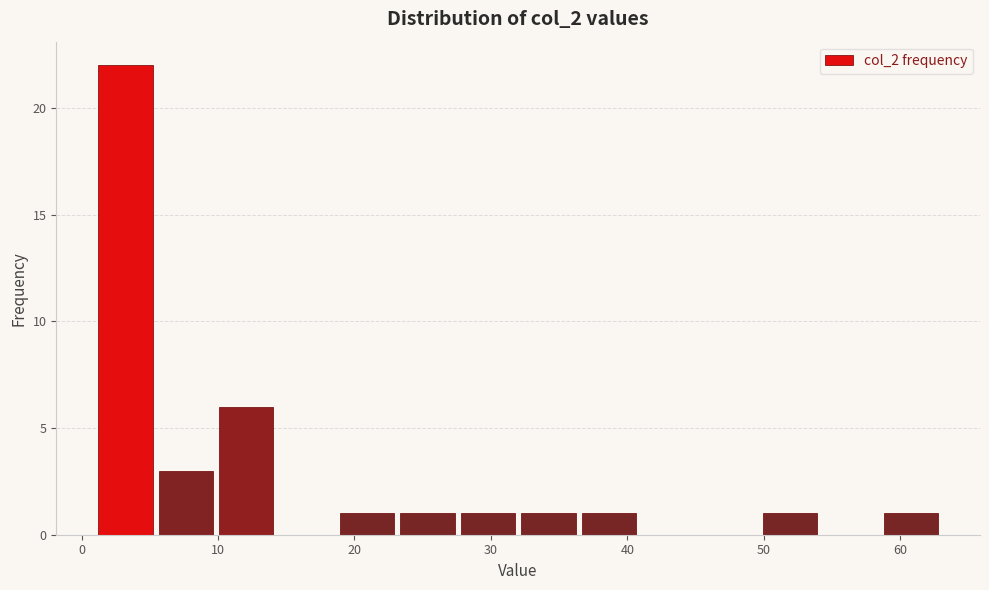

Reading left to right, list every bar in this chart as the range it spans on the x-axis followed by its height. Neither the bar edges nor the heights are printed on the chart, so give them approximately, as read against the axes.

1 to 5: 22
5 to 10: 3
10 to 14: 6
14 to 19: 0
19 to 23: 1
23 to 28: 1
28 to 32: 1
32 to 36: 1
36 to 41: 1
41 to 45: 0
45 to 50: 0
50 to 54: 1
54 to 59: 0
59 to 63: 1